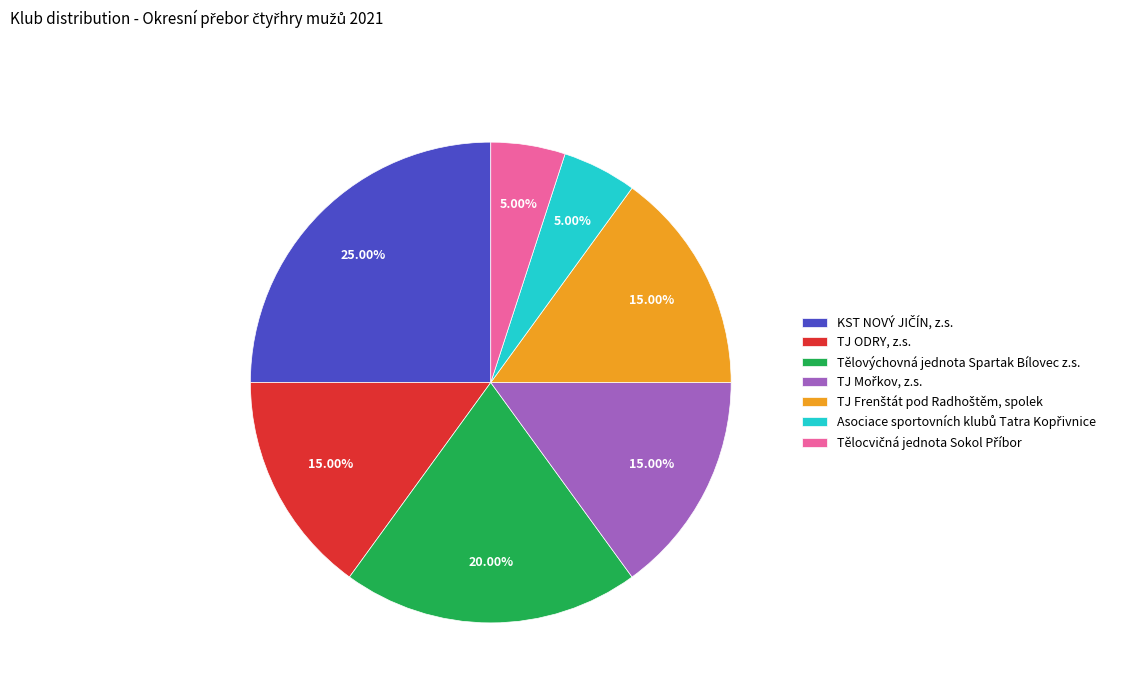

Is there any slice that represents more than half of the pie?

No